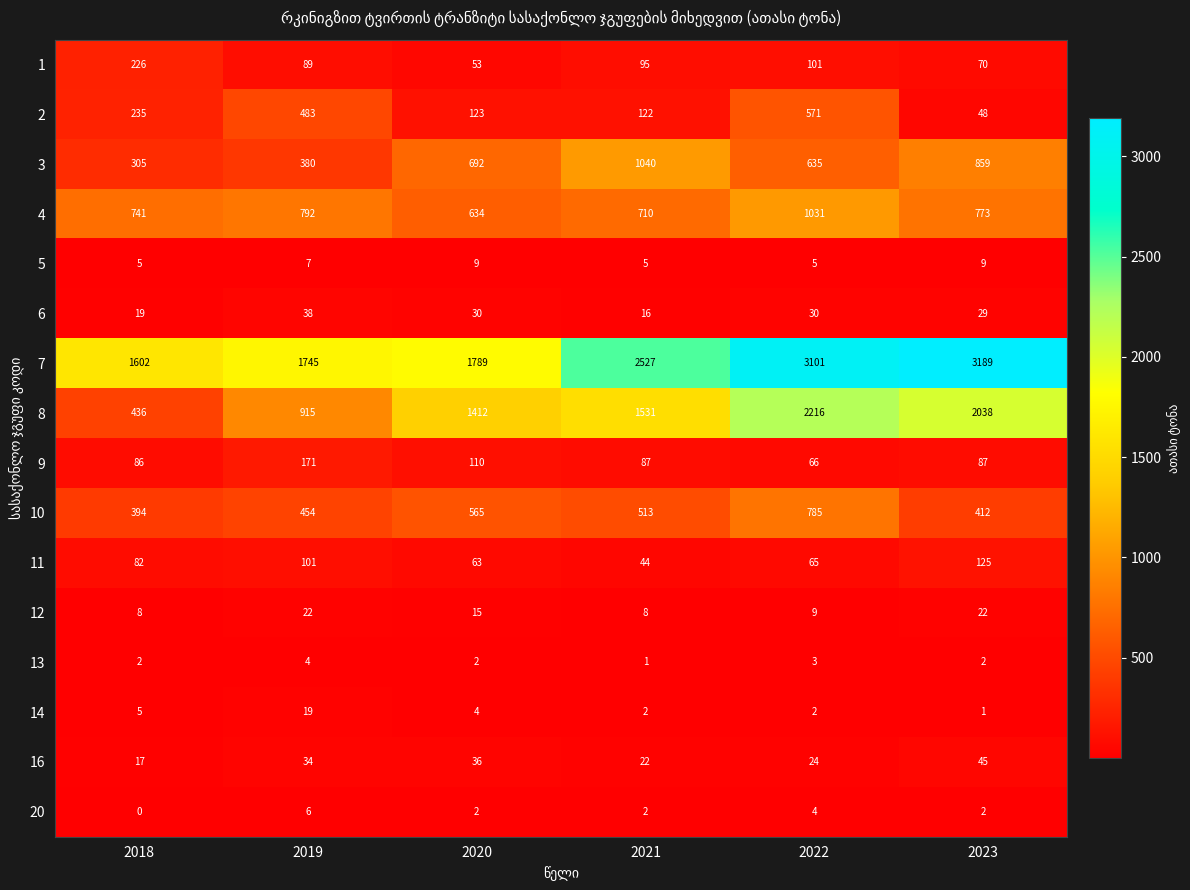

What is the difference between the maximum and minimum values in the 16 series?

28